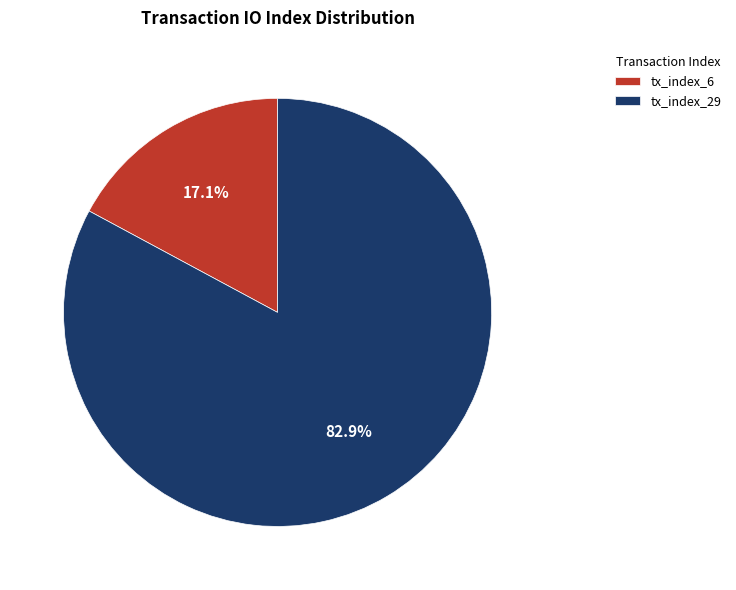

What percentage is NOT represented by tx_index_6?

82.9%